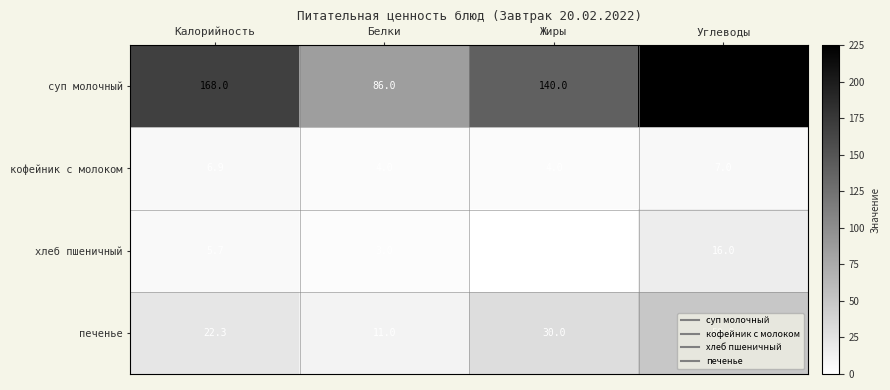

Which series has the largest total across all categories?

суп молочный